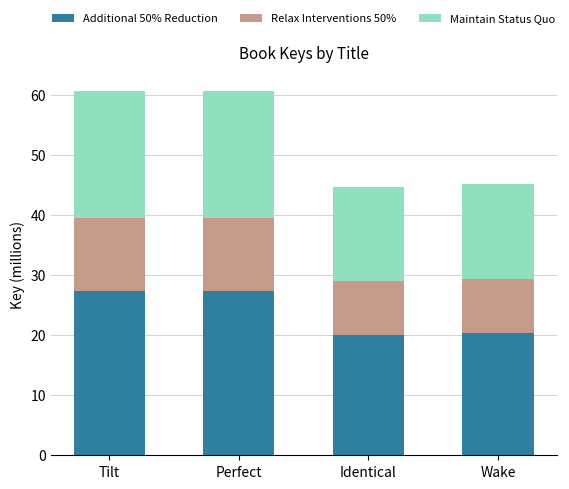

What is the lowest value of the Additional 50% Reduction series?

20.1